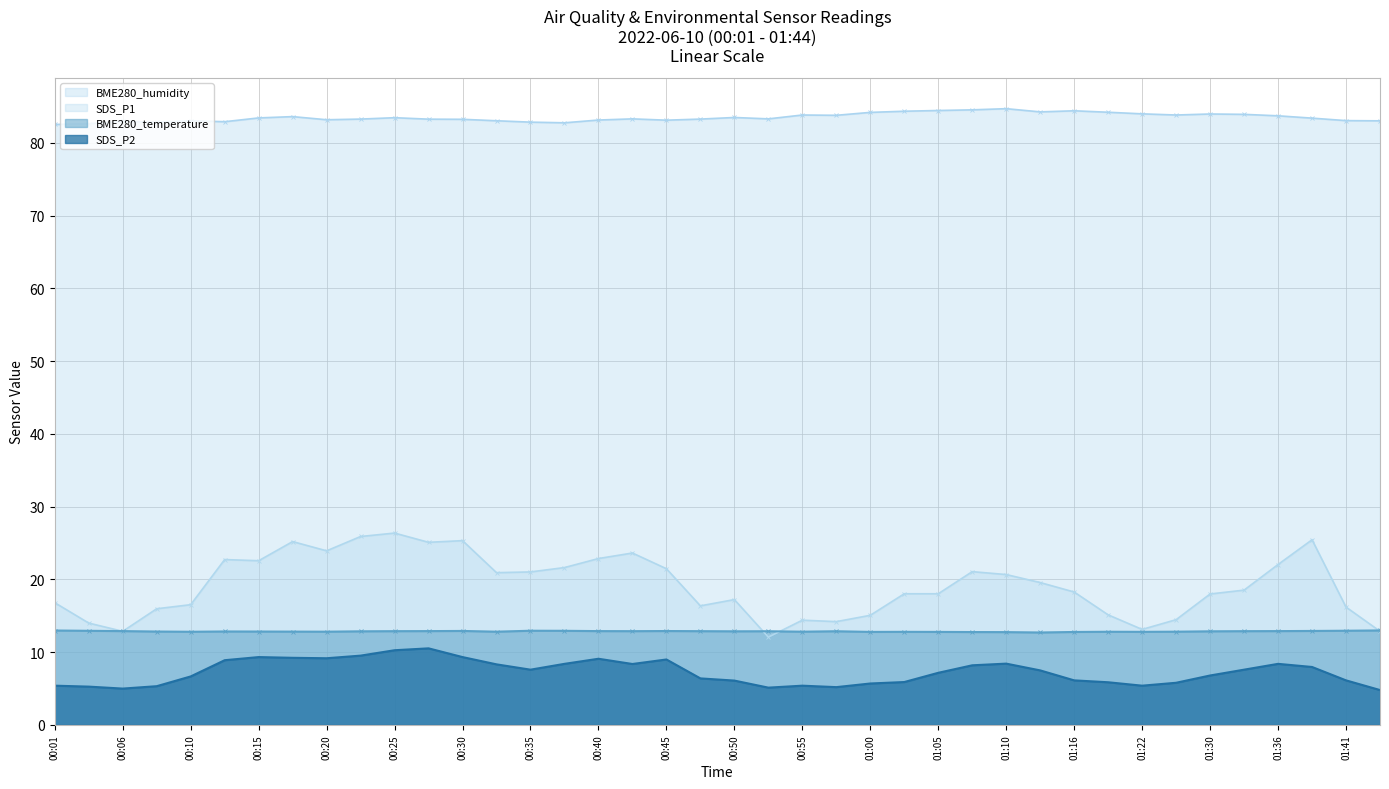

The BME280_temperature series shows 6.3 at 01:05. True or false?

False